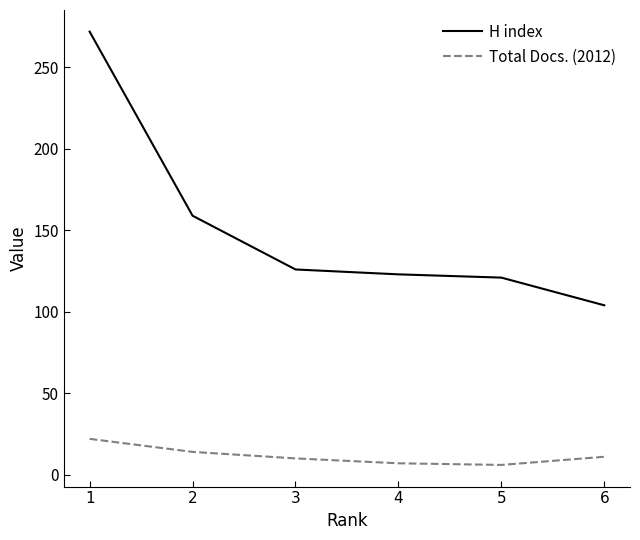

What is the maximum value shown in the chart?

272